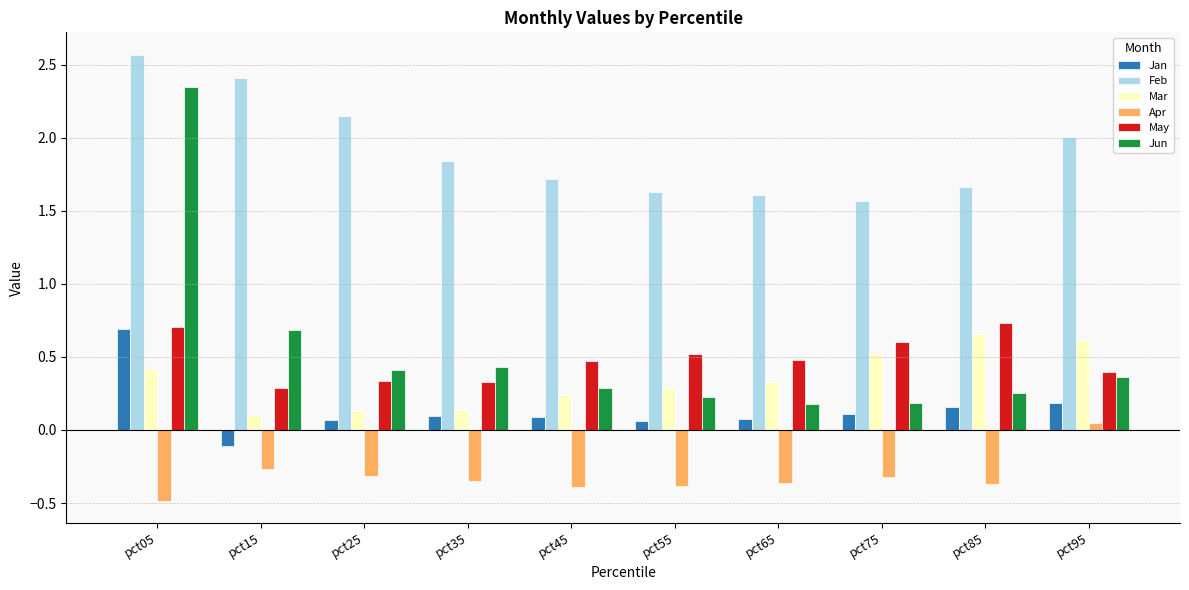

Which series has the widest spread of values?

Jun